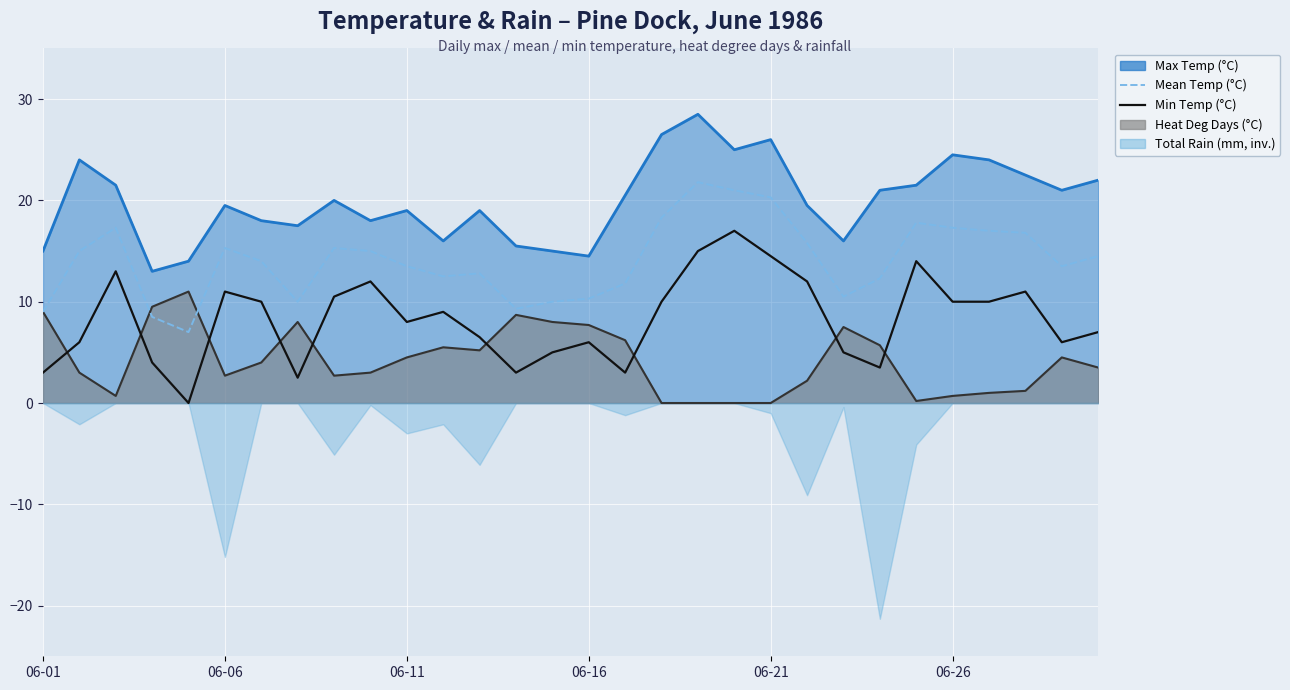

Where is Mean Temp (°C) nearest to the value 14?

6